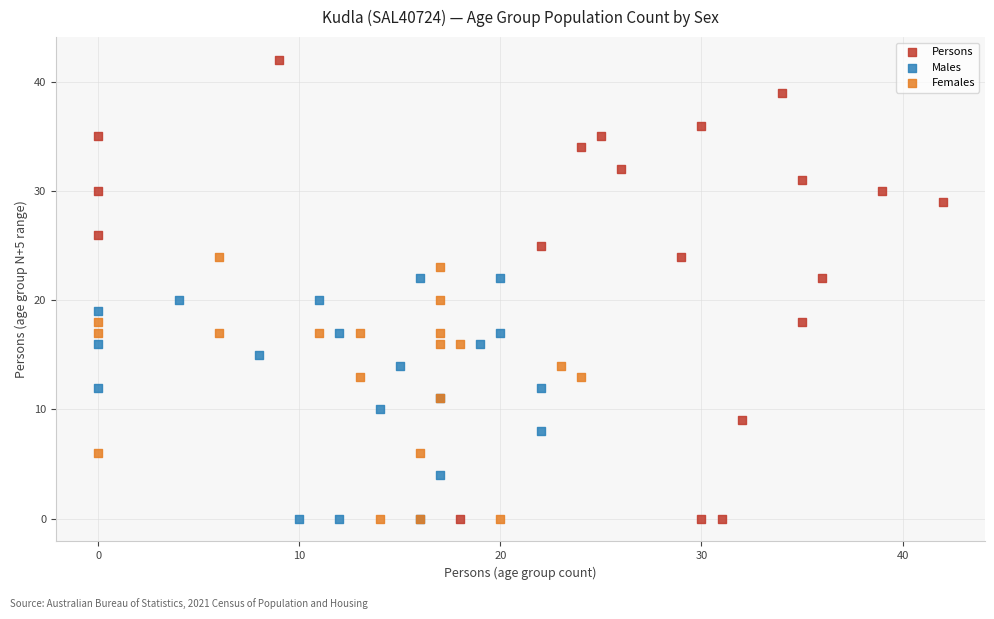

Which series contains the highest Y value?

Persons